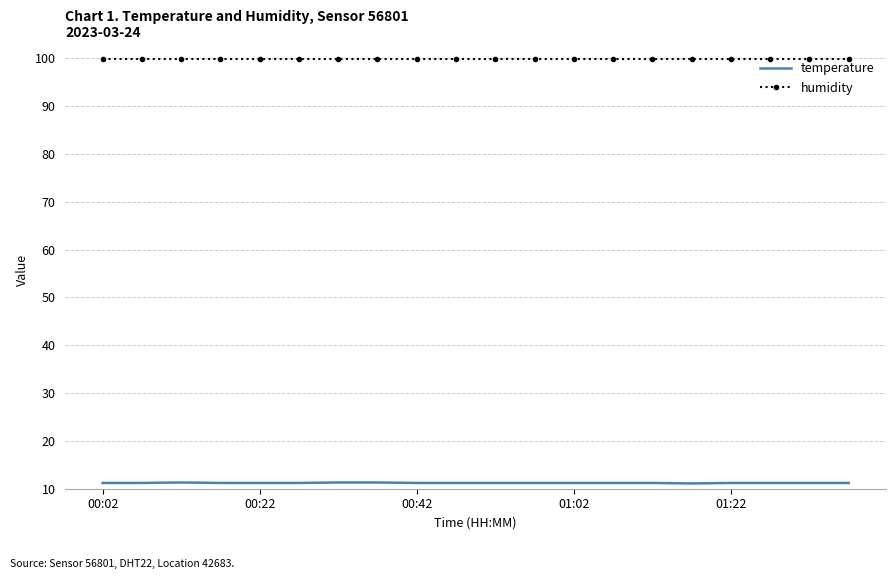

What is the sum of all temperature values?

224.2